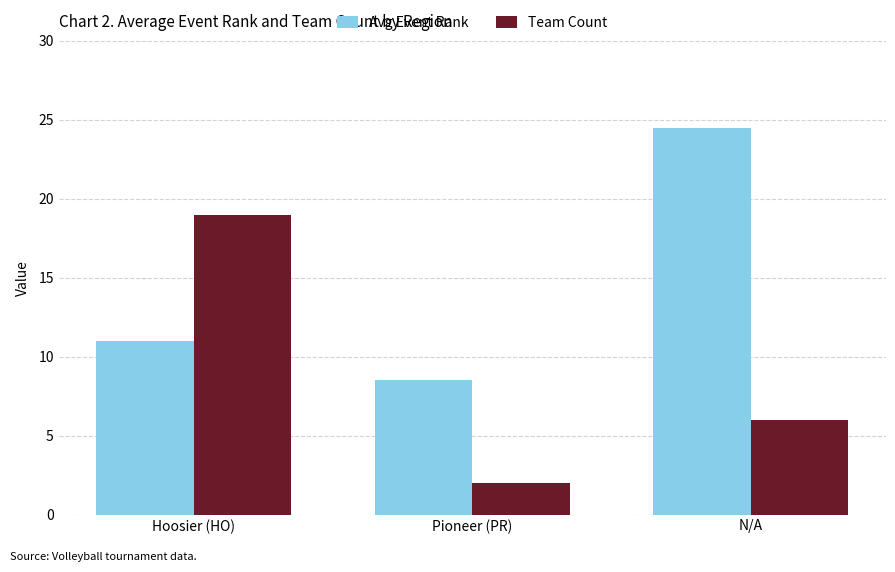

At which category is the sum across all series the highest?

N/A